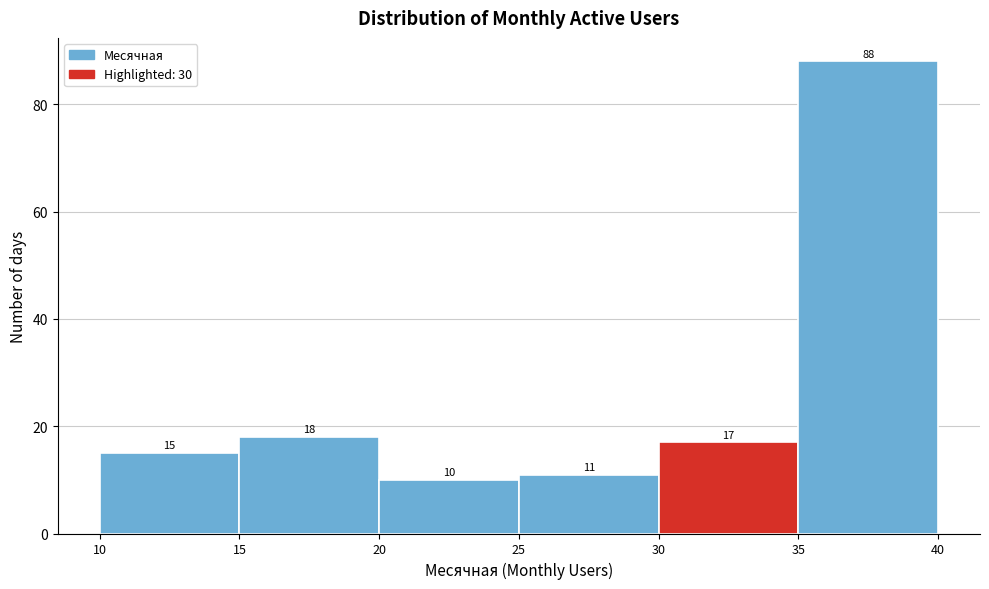

Reading left to right, list every bar in this chart as the range it spans on the x-axis followed by its height.

10 to 15: 15
15 to 20: 18
20 to 25: 10
25 to 30: 11
30 to 35: 17
35 to 40: 88